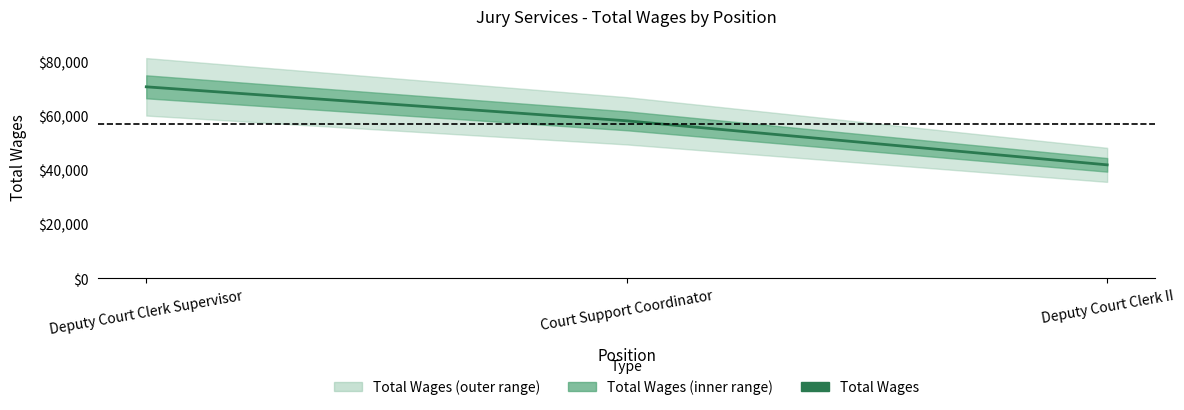

What is the label of the 3rd point from the left?

Deputy Court Clerk II